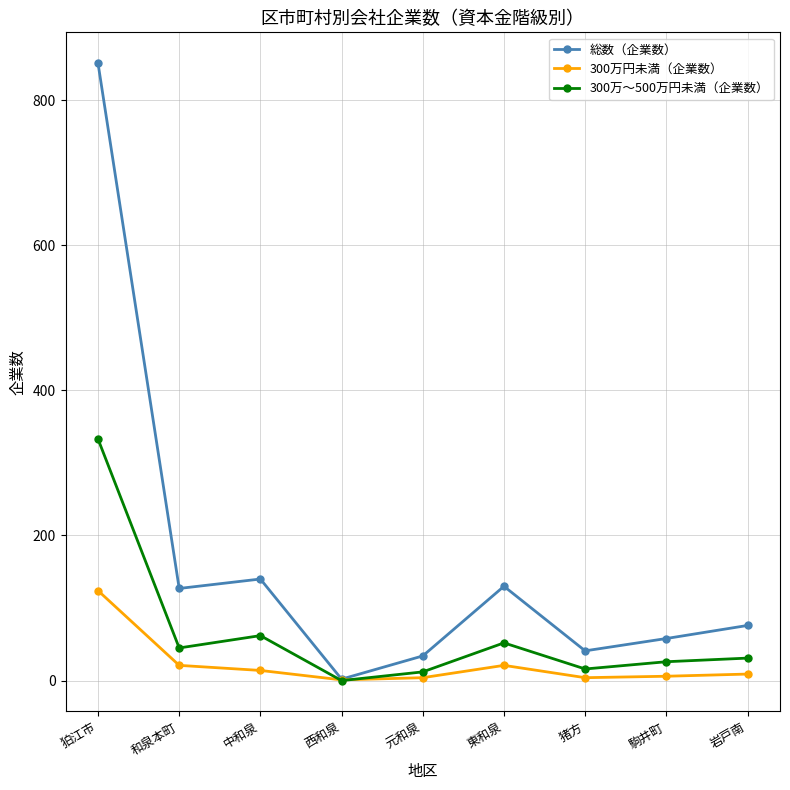

At which category is the sum across all series the highest?

狛江市